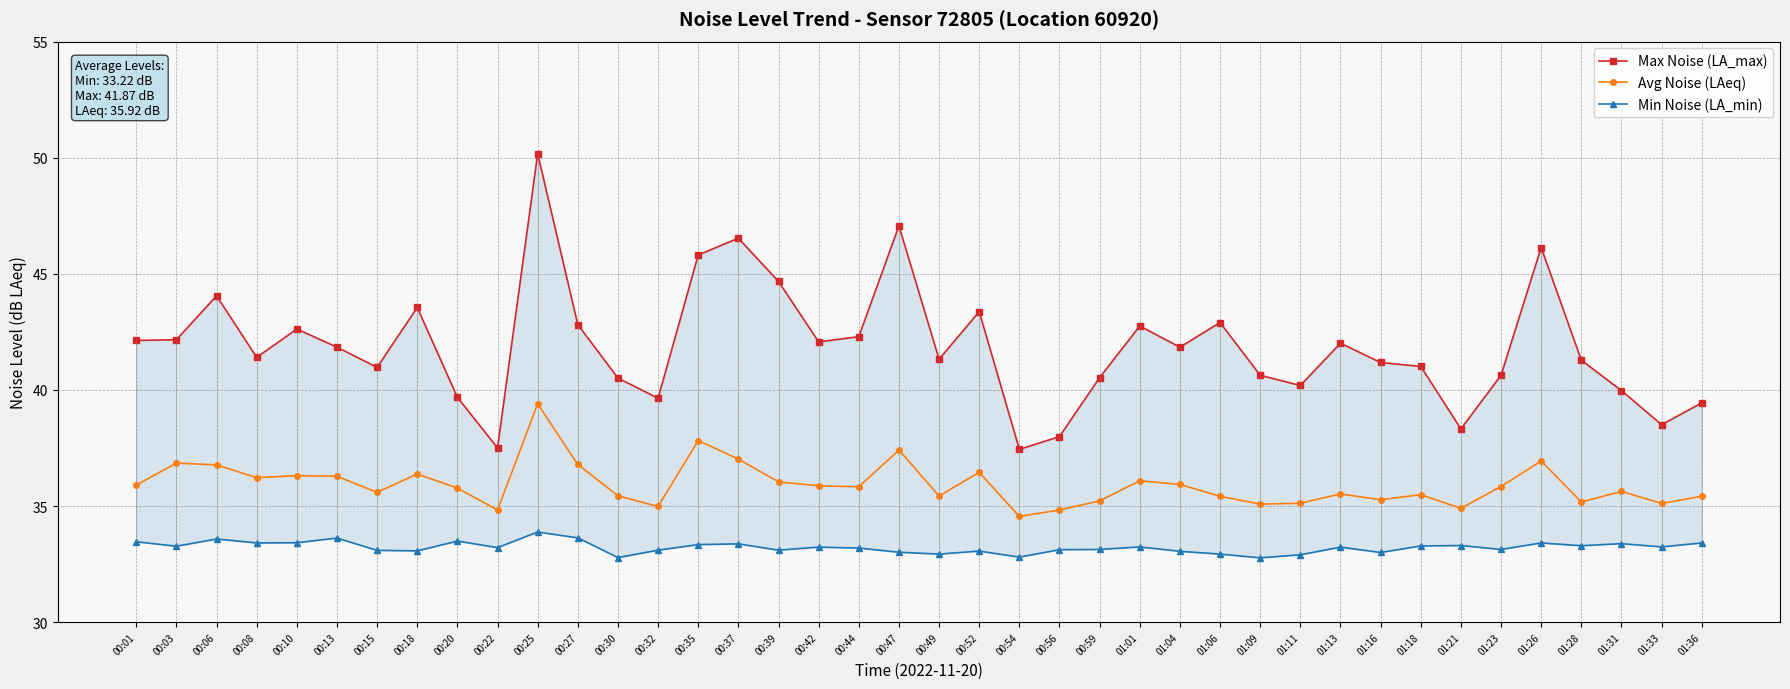

How many data points does each series have?

40